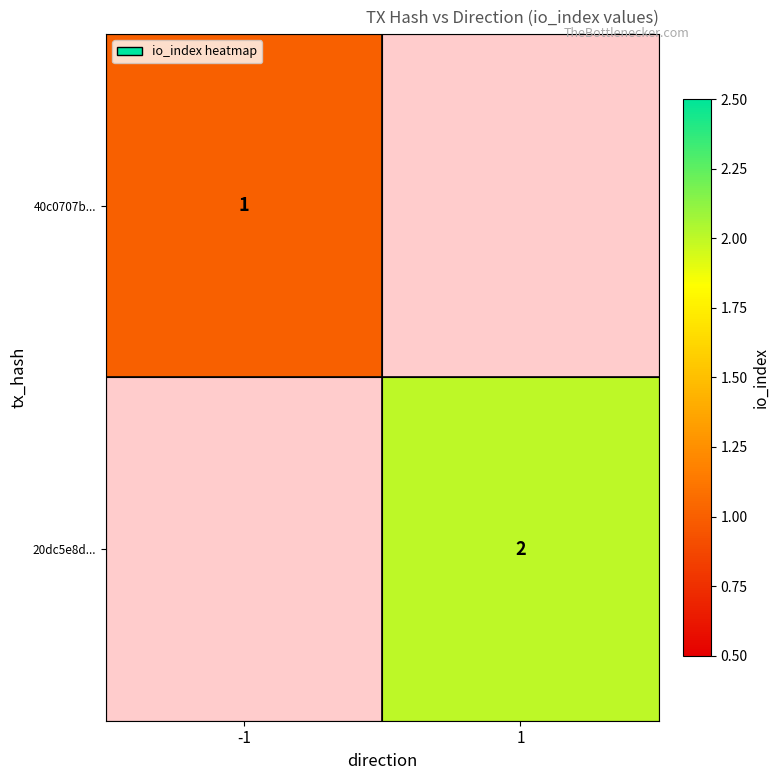

The value of 20dc5e8d... at 1 is 2. True or false?

True